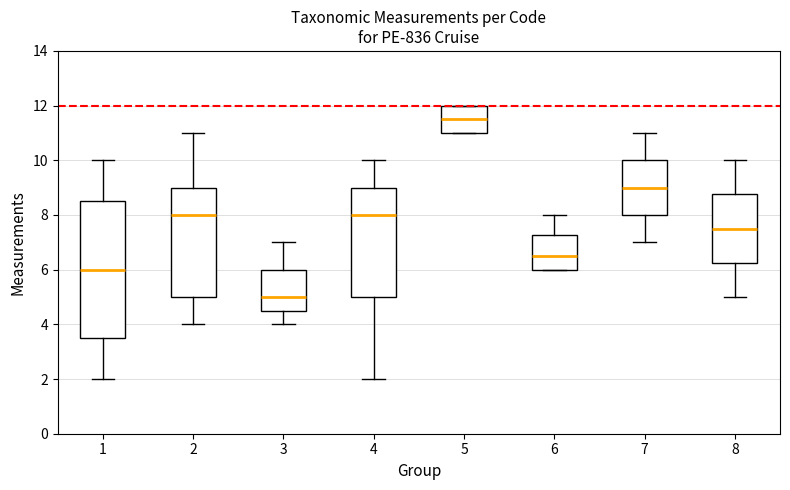

Comparing the boxes themselves (not the whiskers), which one is the tallest?

1